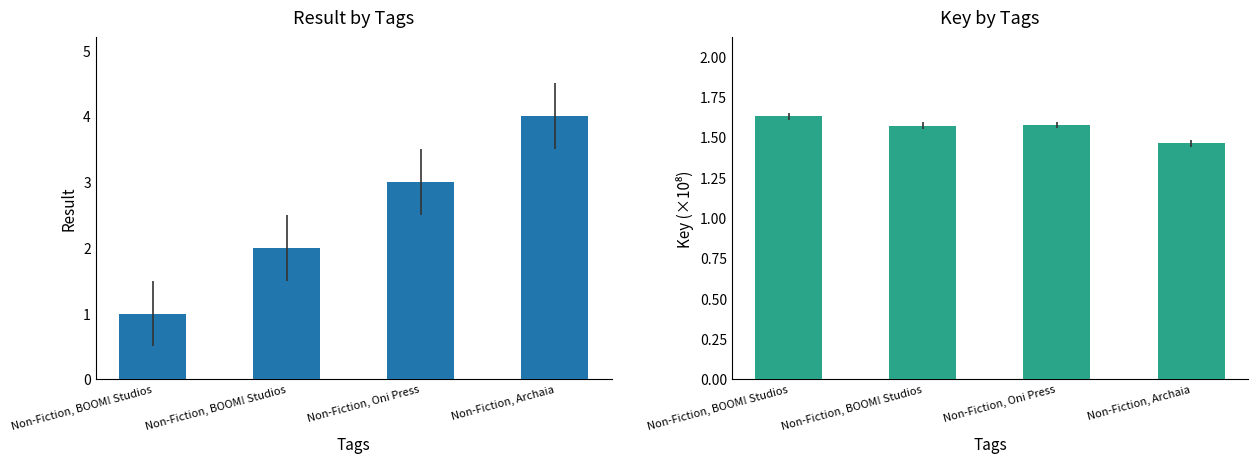

What is the sum of the Key values at Non-Fiction, Oni Press and Non-Fiction, BOOM! Studios?

3.2